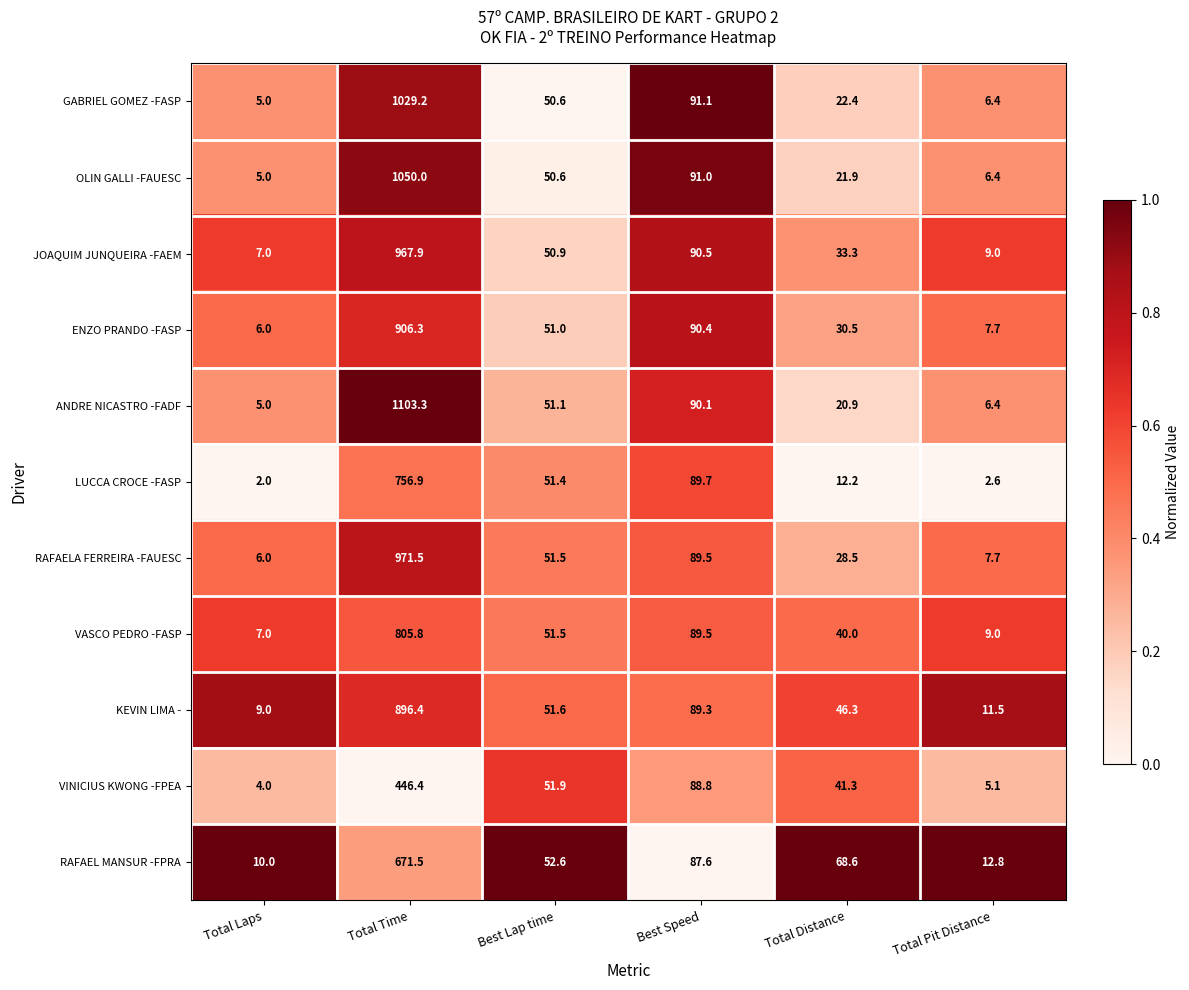

Which series has the largest range (max minus min)?

ANDRE NICASTRO -FADF